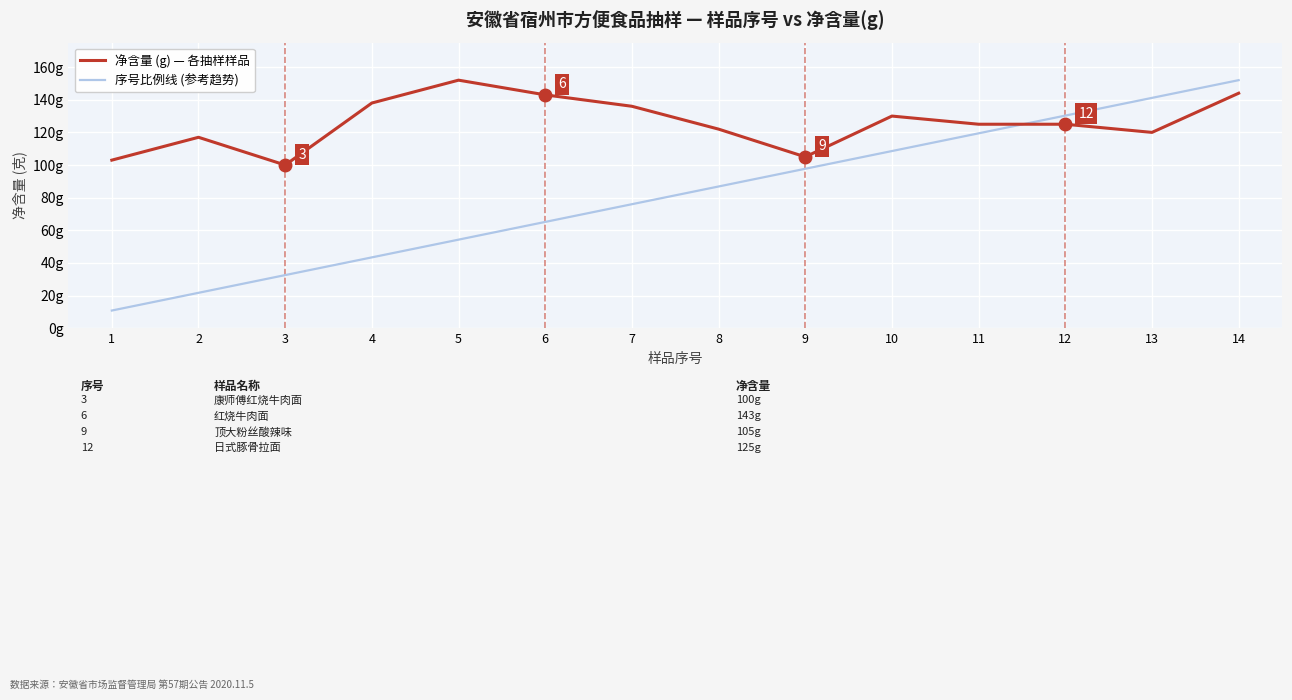

What is the greatest value displayed?

152.0